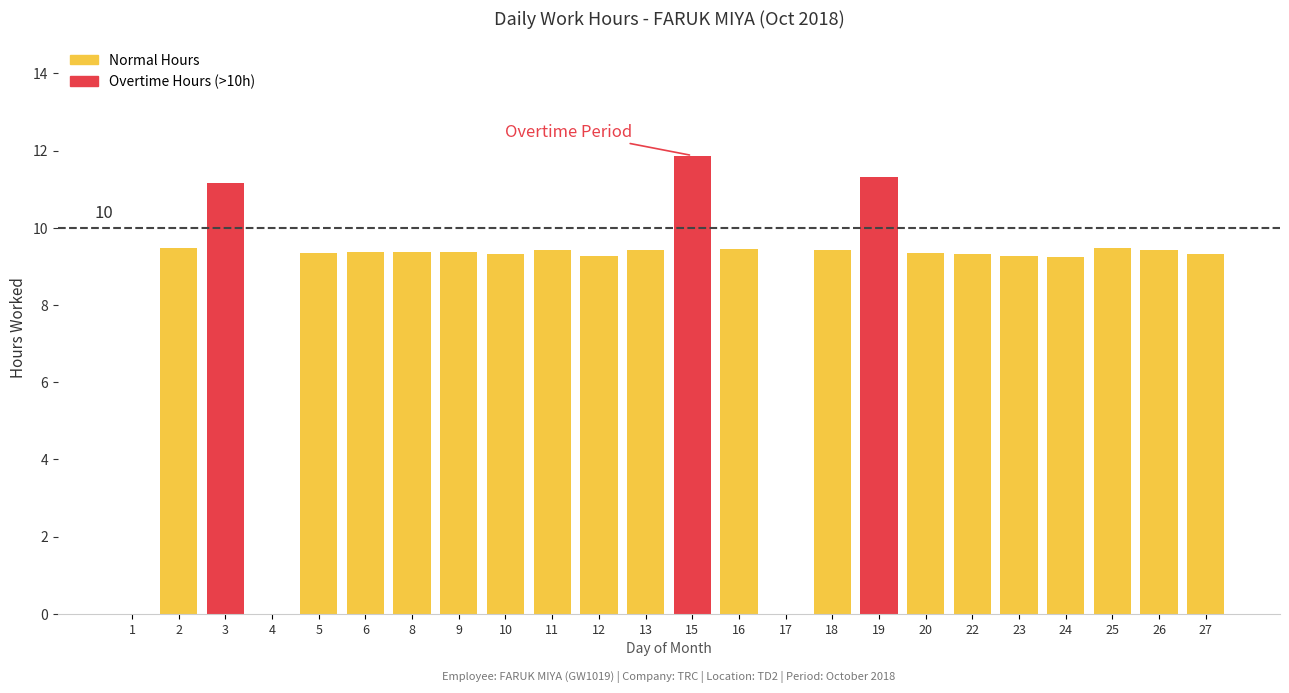

What is the maximum value shown in the chart?

11.9